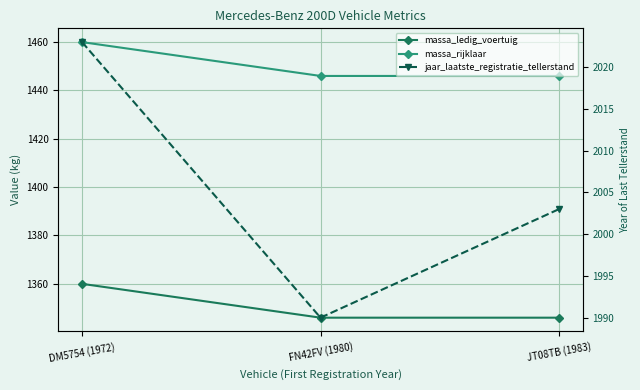

How many data points in massa_rijklaar are above 1446?

1